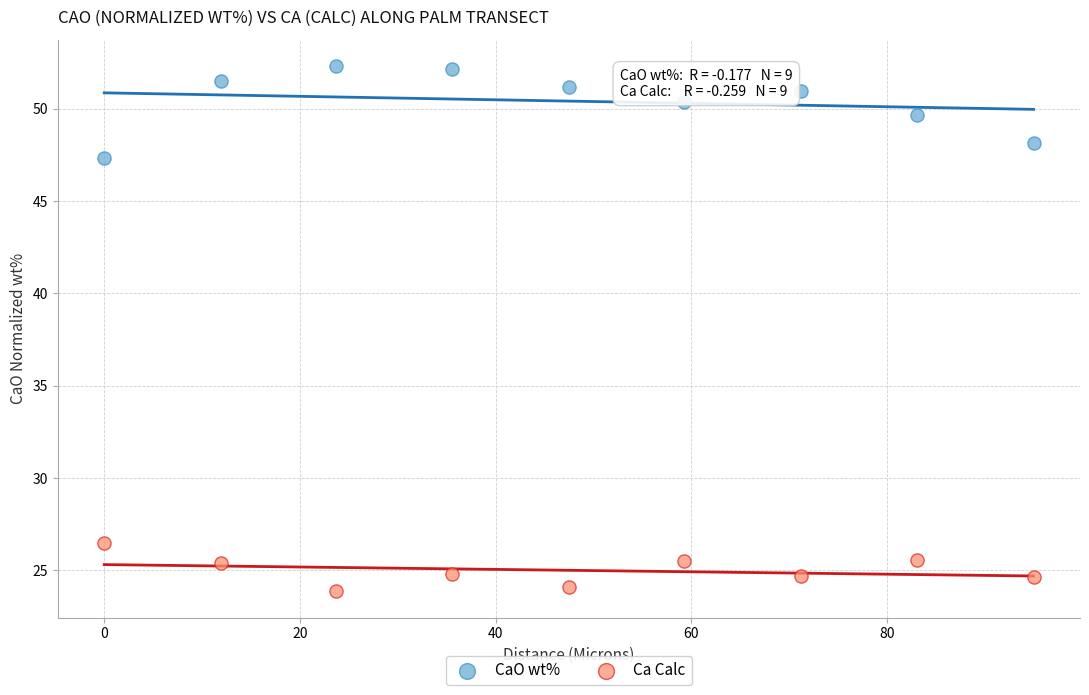

Which series reaches the minimum Y coordinate?

Ca Calc